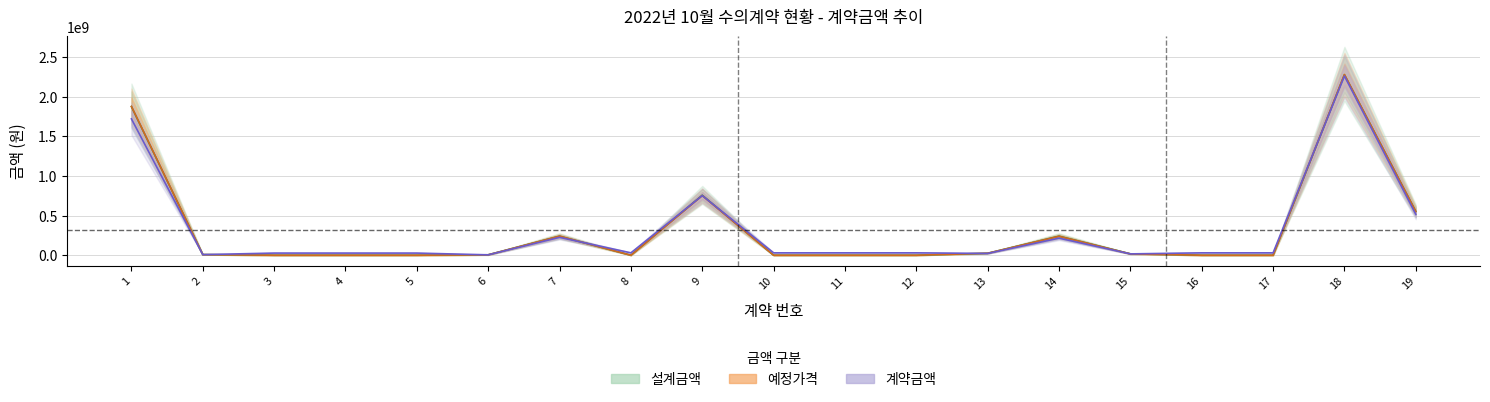

List the series in order of their peak value, highest first.

예정가격, 설계금액, 계약금액